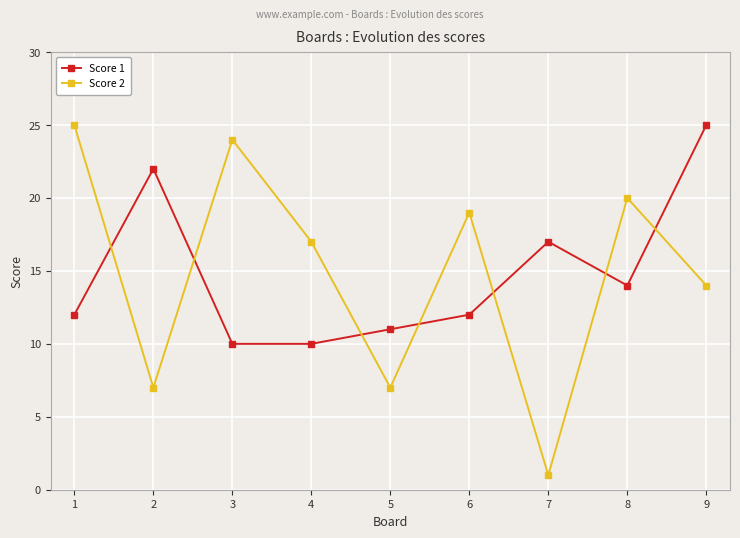

What is the value of the Score 1 point at the 4th from the left?

10